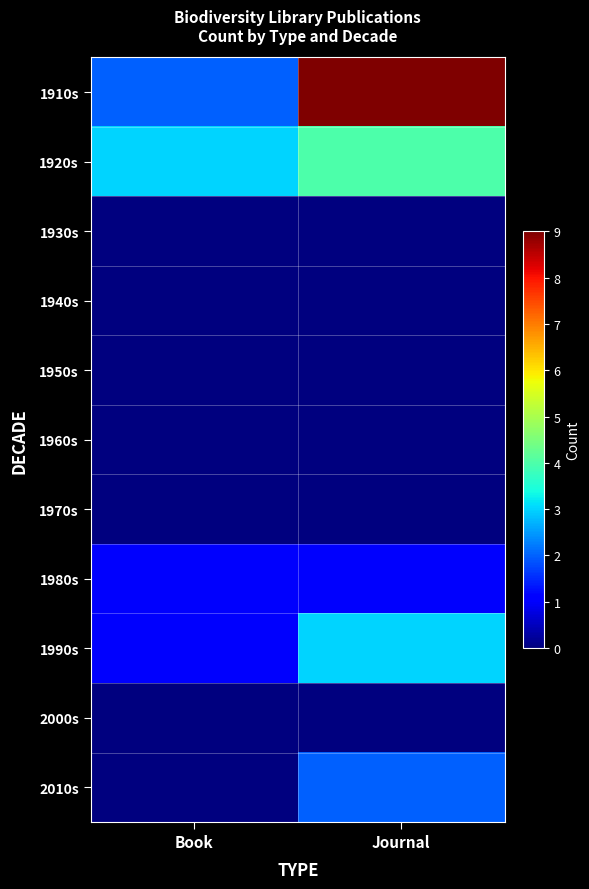

Reading left to right, extract all data points from this chart.

1910s: Book=2	Journal=9
1920s: Book=3	Journal=4
1930s: Book=0	Journal=0
1940s: Book=0	Journal=0
1950s: Book=0	Journal=0
1960s: Book=0	Journal=0
1970s: Book=0	Journal=0
1980s: Book=1	Journal=1
1990s: Book=1	Journal=3
2000s: Book=0	Journal=0
2010s: Book=0	Journal=2